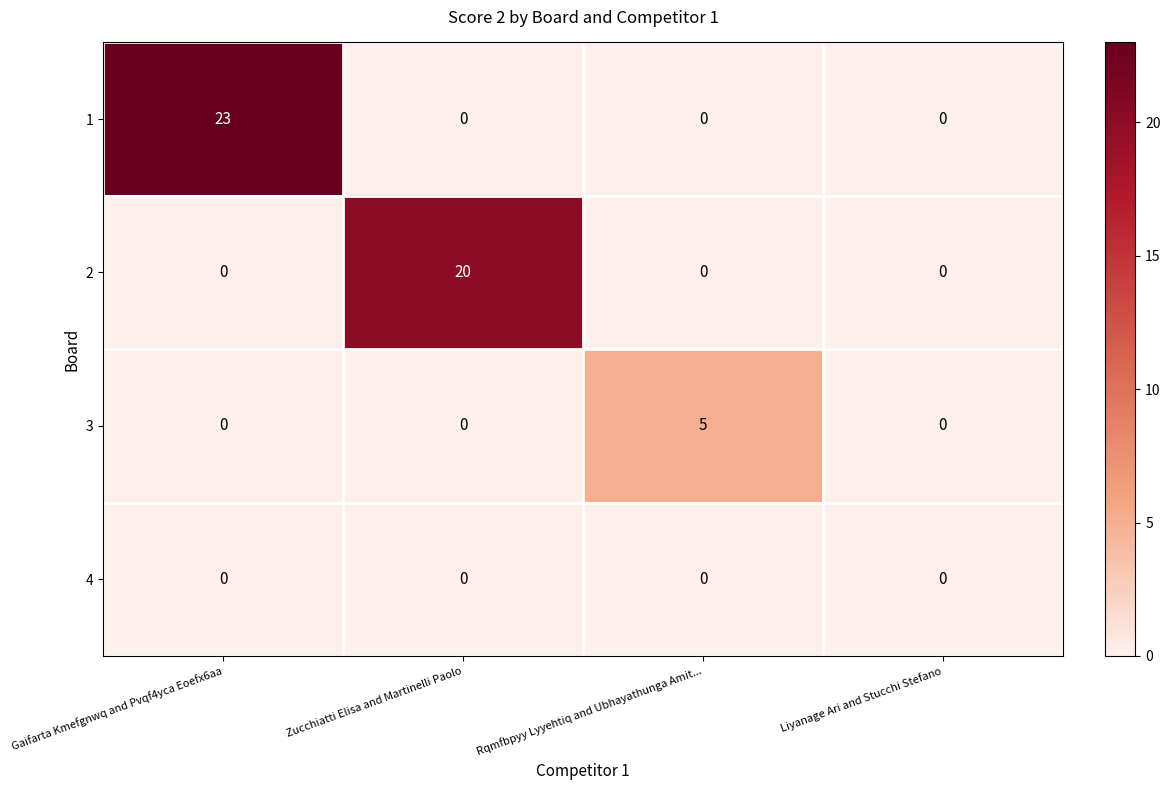

What is the sum of all 2 values?

20